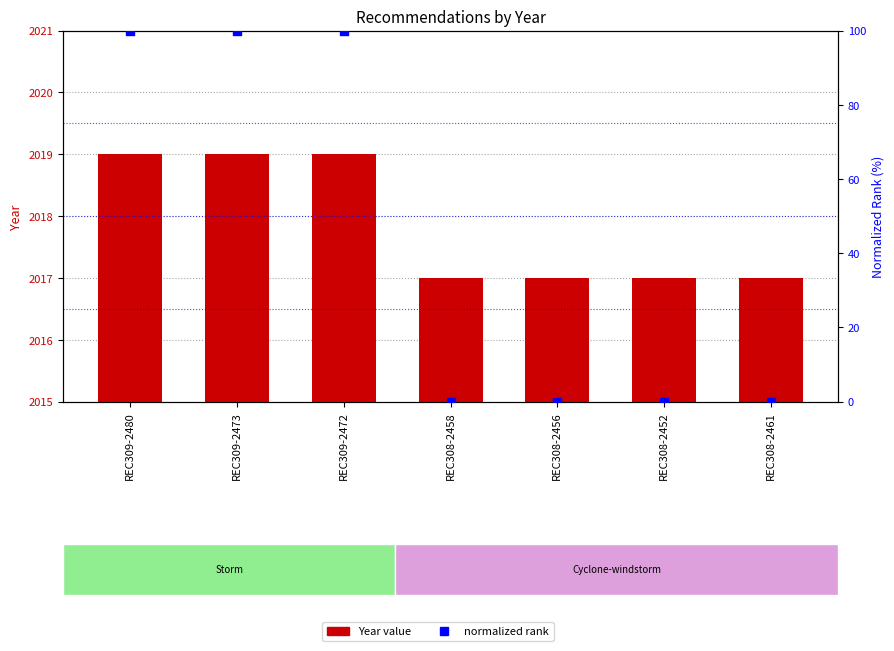

Which series has the largest total across all categories?

Year